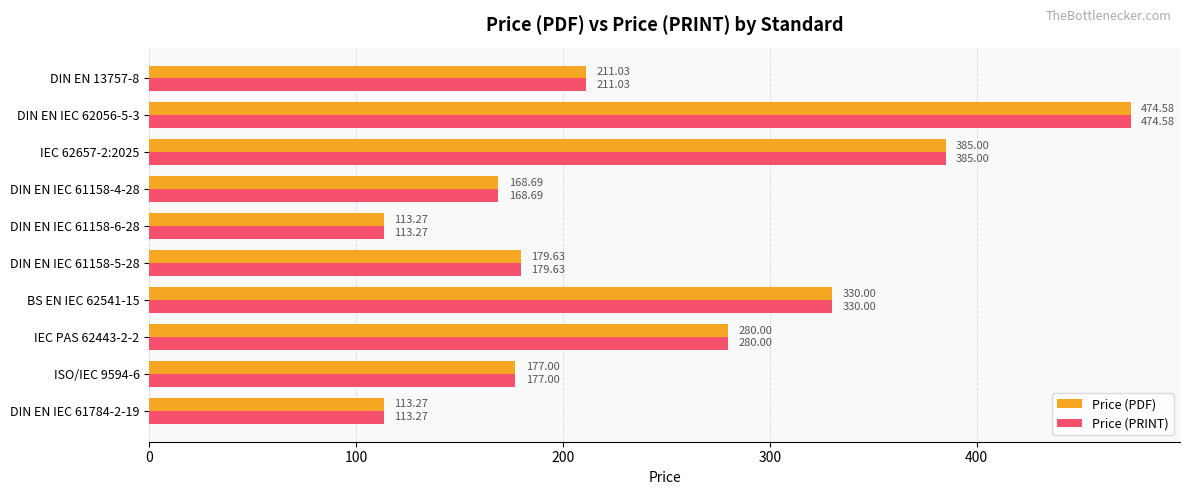

At which label does Price (PRINT) reach its peak?

DIN EN IEC 62056-5-3